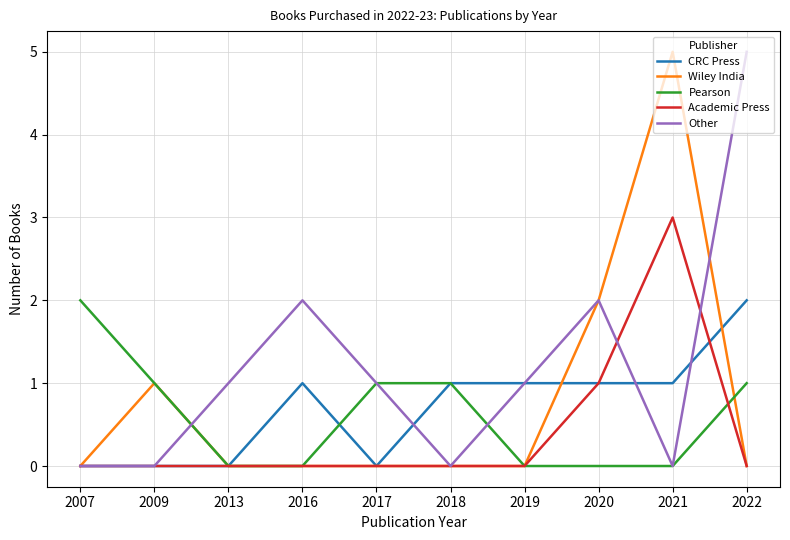

Is the value of Academic Press at 2017 greater than the value of CRC Press at 2020?

No